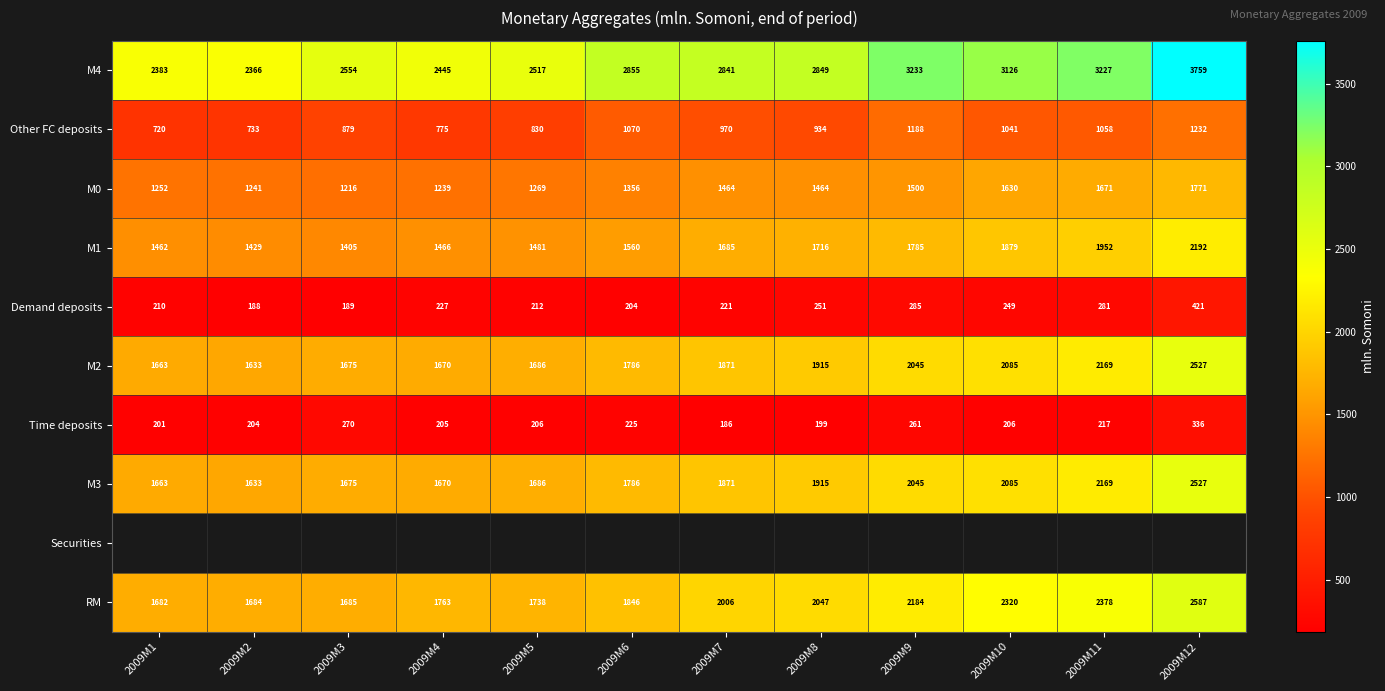

At which label does M0 reach its peak?

2009M12